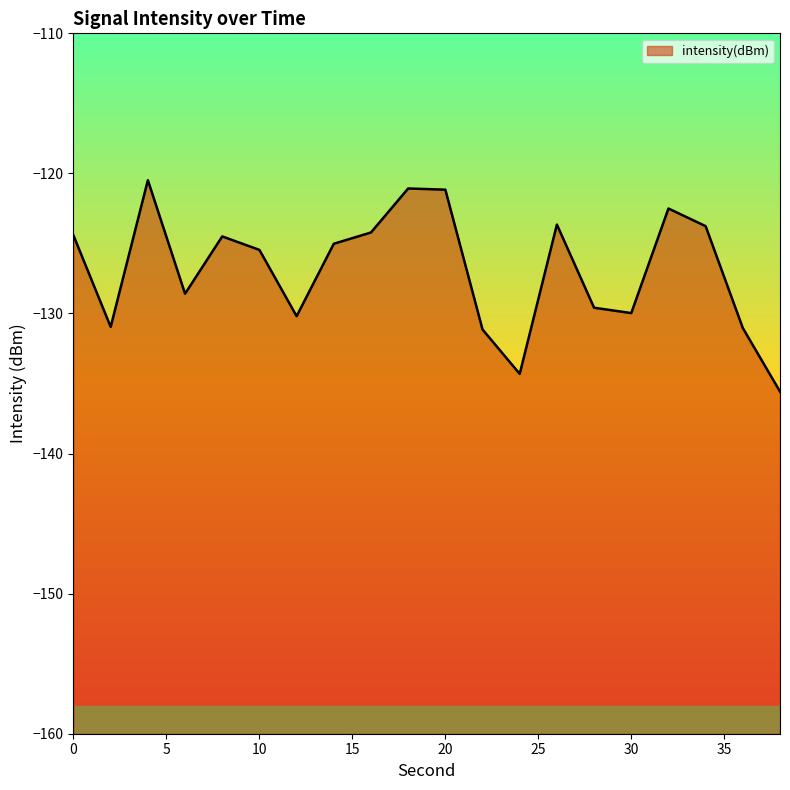

Rank the categories by value from lowest to highest.

38, 24, 22, 36, 2, 12, 30, 28, 6, 10, 14, 8, 0, 16, 34, 26, 32, 20, 18, 4